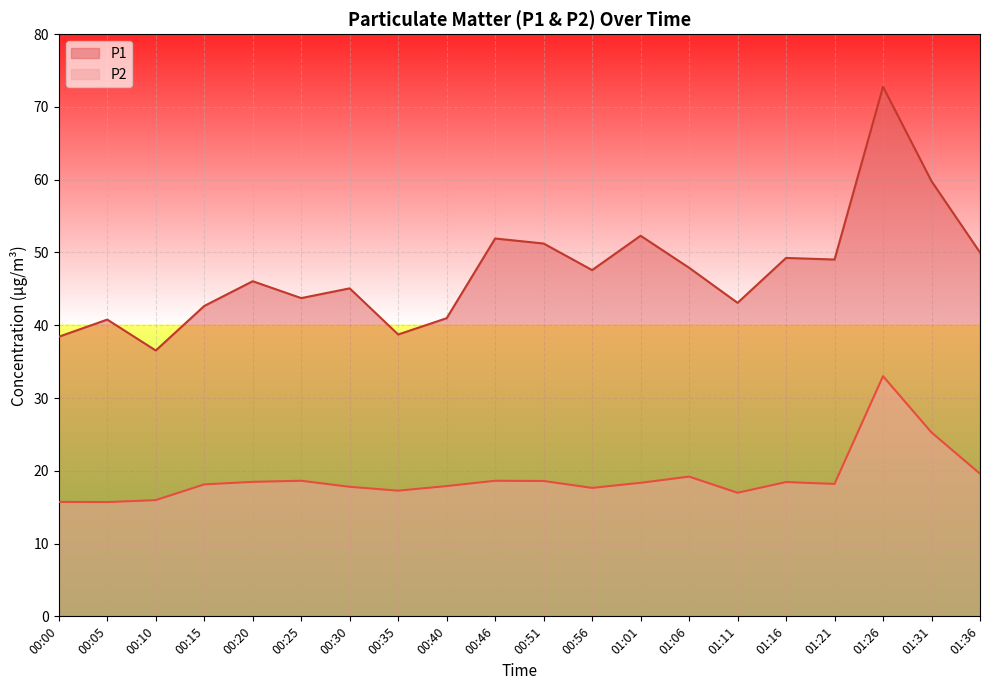

Where is the first local maximum for P2?

00:25